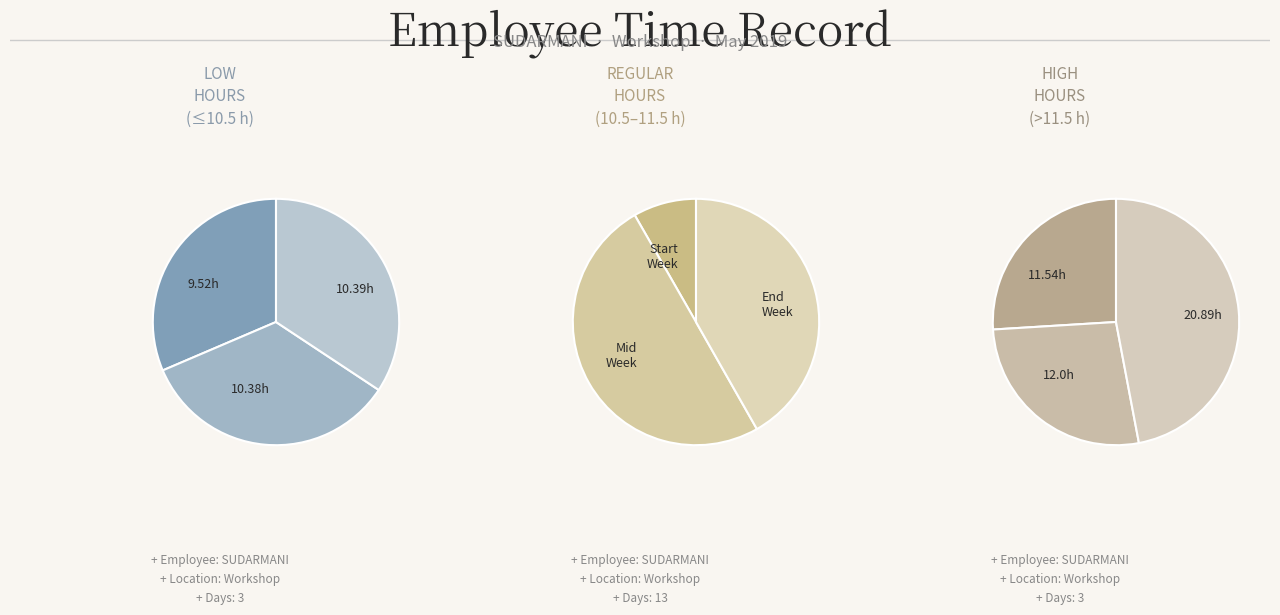

Is 10 Fri the majority of the pie?

No